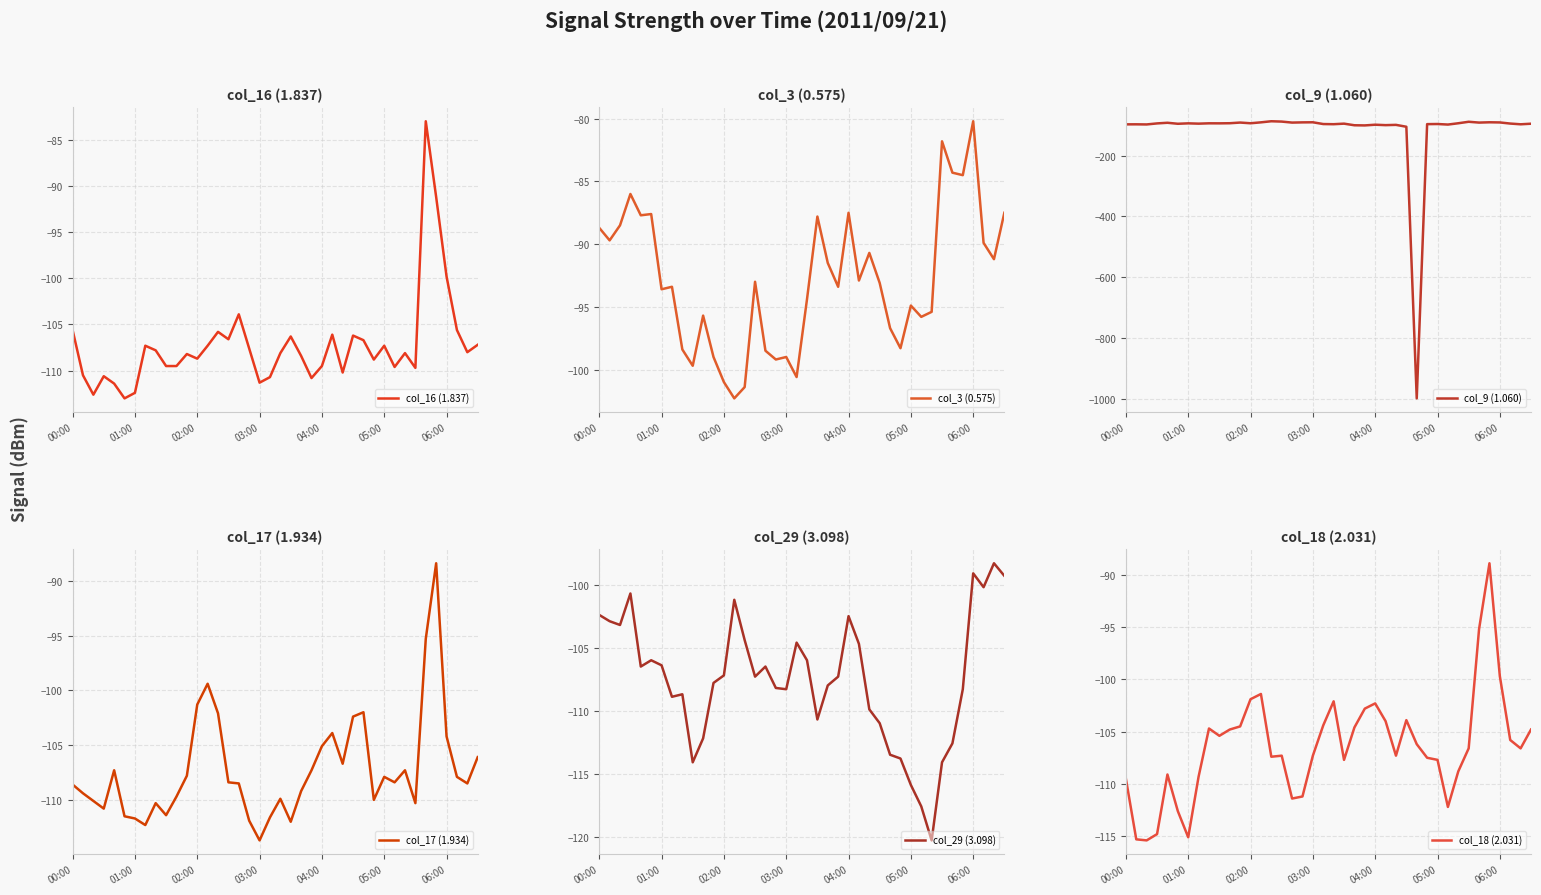

Reading left to right, extract all data points from this chart.

col_16 (1.837): -105.6	-110.5	-112.6	-110.6	-111.4	-113.0	-112.4	-107.3	-107.8	-109.5	-109.5	-108.2	-108.7	-107.3	-105.8	-106.6	-103.9	-107.6	-111.3	-110.7	-108.1	-106.3	-108.4	-110.8	-109.5	-106.1	-110.2	-106.2	-106.7	-108.8	-107.3	-109.6	-108.1	-109.7	-83.0	-91.2	-99.8	-105.6	-108.0	-107.2
col_3 (0.575): -88.7	-89.7	-88.5	-86.0	-87.7	-87.6	-93.6	-93.4	-98.4	-99.7	-95.7	-99.0	-101.0	-102.3	-101.4	-93.0	-98.5	-99.2	-99.0	-100.6	-94.4	-87.8	-91.5	-93.4	-87.5	-92.9	-90.7	-93.1	-96.7	-98.3	-94.9	-95.8	-95.4	-81.8	-84.3	-84.5	-80.2	-89.9	-91.2	-87.5
col_9 (1.060): -96.9	-96.8	-97.2	-93.8	-91.7	-95.0	-93.6	-94.6	-93.5	-93.6	-93.2	-91.0	-93.3	-90.3	-86.7	-87.8	-91.1	-90.4	-90.1	-95.9	-96.4	-94.6	-99.9	-100.4	-98.1	-99.5	-98.6	-104.8	-999.0	-96.2	-95.8	-97.6	-93.3	-88.4	-91.1	-90.1	-90.6	-94.3	-96.7	-94.8
col_17 (1.934): -108.6	-109.4	-110.1	-110.8	-107.3	-111.5	-111.7	-112.3	-110.3	-111.4	-109.7	-107.8	-101.3	-99.4	-102.1	-108.4	-108.5	-111.9	-113.7	-111.6	-109.9	-112.0	-109.2	-107.3	-105.1	-103.9	-106.7	-102.4	-102.0	-110.0	-107.9	-108.4	-107.3	-110.3	-95.3	-88.4	-104.2	-107.9	-108.5	-106.1
col_29 (3.098): -102.4	-102.9	-103.2	-100.7	-106.5	-106.0	-106.4	-108.9	-108.7	-114.1	-112.2	-107.8	-107.2	-101.2	-104.4	-107.3	-106.5	-108.2	-108.3	-104.6	-106.0	-110.7	-108.0	-107.3	-102.5	-104.7	-109.9	-111.0	-113.5	-113.8	-115.9	-117.6	-120.3	-114.1	-112.6	-108.3	-99.1	-100.2	-98.3	-99.3
col_18 (2.031): -109.5	-115.3	-115.4	-114.8	-109.1	-112.6	-115.1	-109.3	-104.7	-105.4	-104.8	-104.5	-101.9	-101.4	-107.4	-107.3	-111.4	-111.2	-107.3	-104.4	-102.1	-107.7	-104.6	-102.8	-102.3	-104.0	-107.3	-103.9	-106.2	-107.5	-107.7	-112.2	-108.8	-106.6	-95.2	-88.9	-99.7	-105.8	-106.6	-104.8